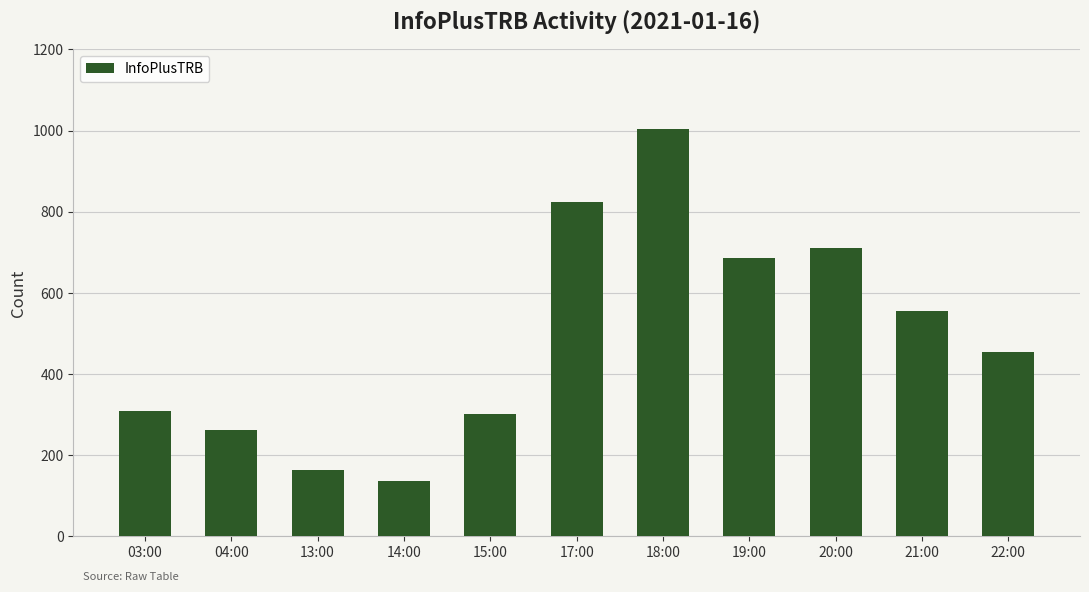

How many bars are there in total?

11